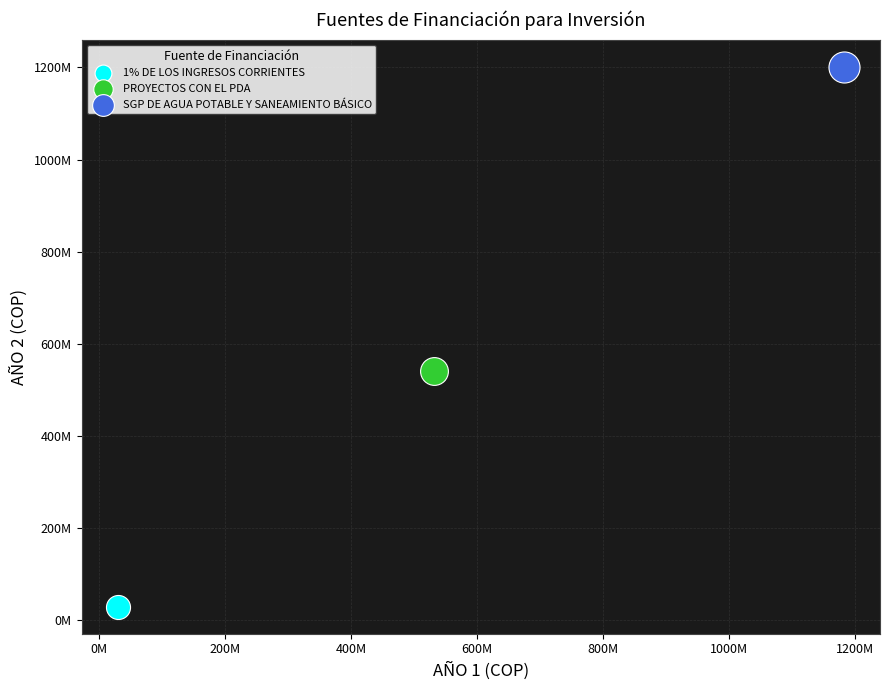

What are all the series names shown in the legend?

1% DE LOS INGRESOS CORRIENTES, PROYECTOS CON EL PDA, SGP DE AGUA POTABLE Y SANEAMIENTO BÁSICO